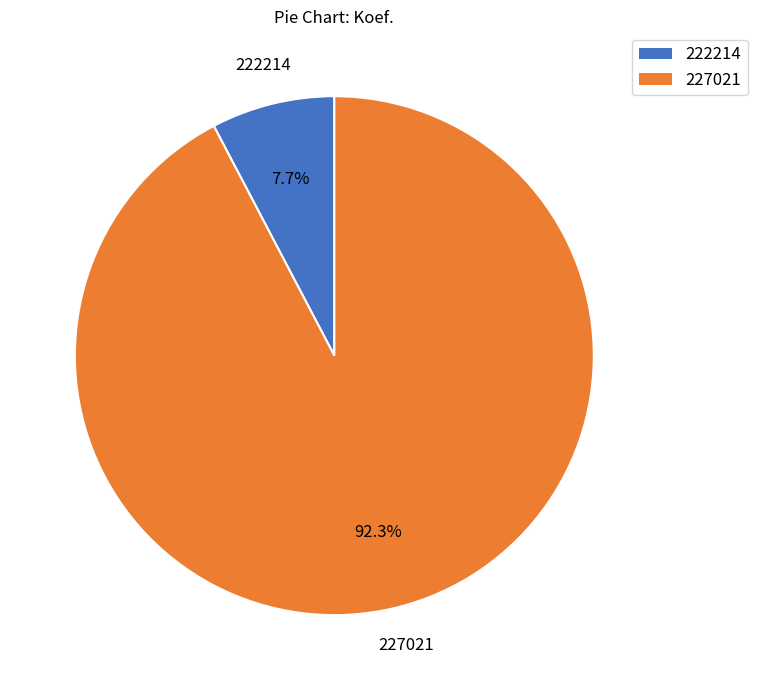

Is there any slice that represents more than half of the pie?

Yes